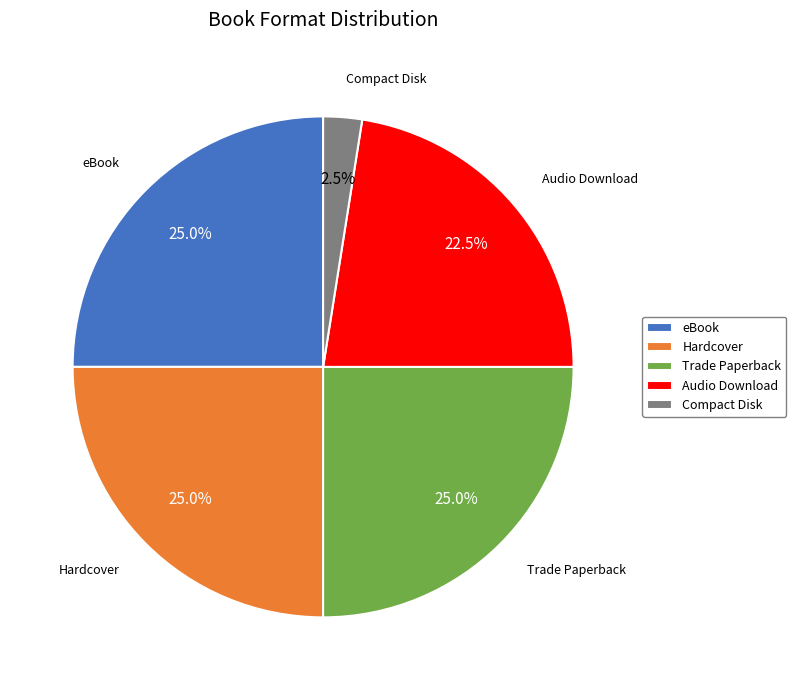

Which category has the smallest portion of the pie?

Compact Disk